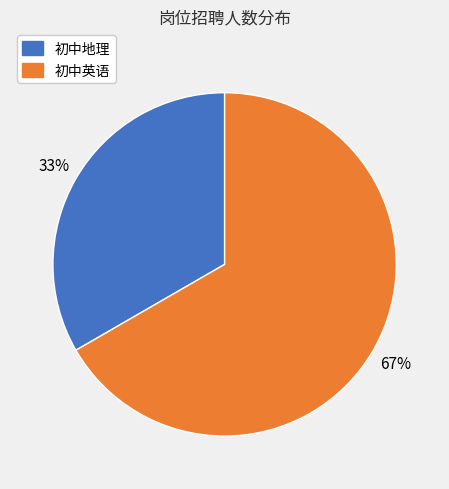

Do 初中英语 and 初中地理 together represent more than half of the pie?

Yes